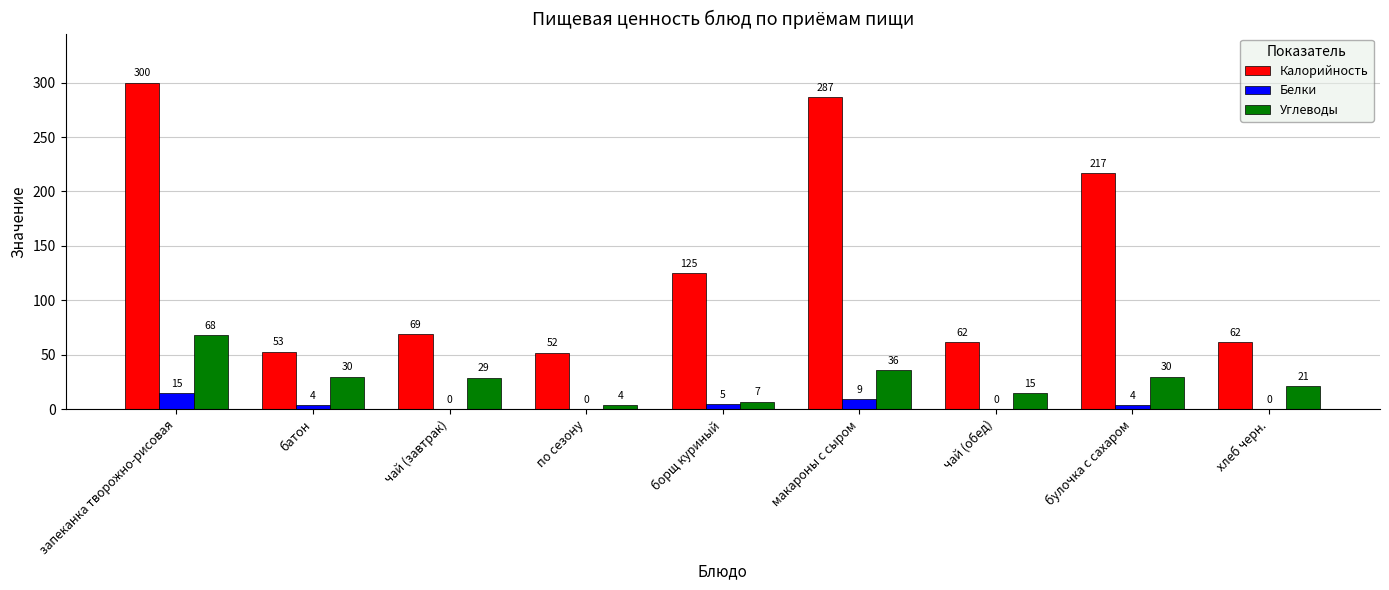

Between запеканка творожно-рисовая and борщ куриный, which series saw the biggest shift?

Калорийность